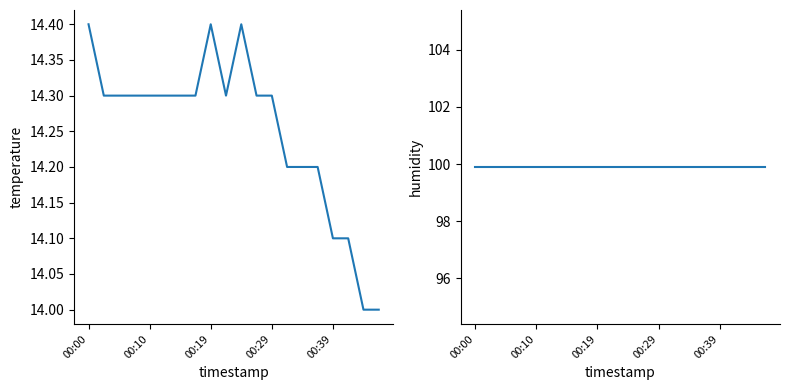

True or false: humidity and temperature intersect in this chart.

False